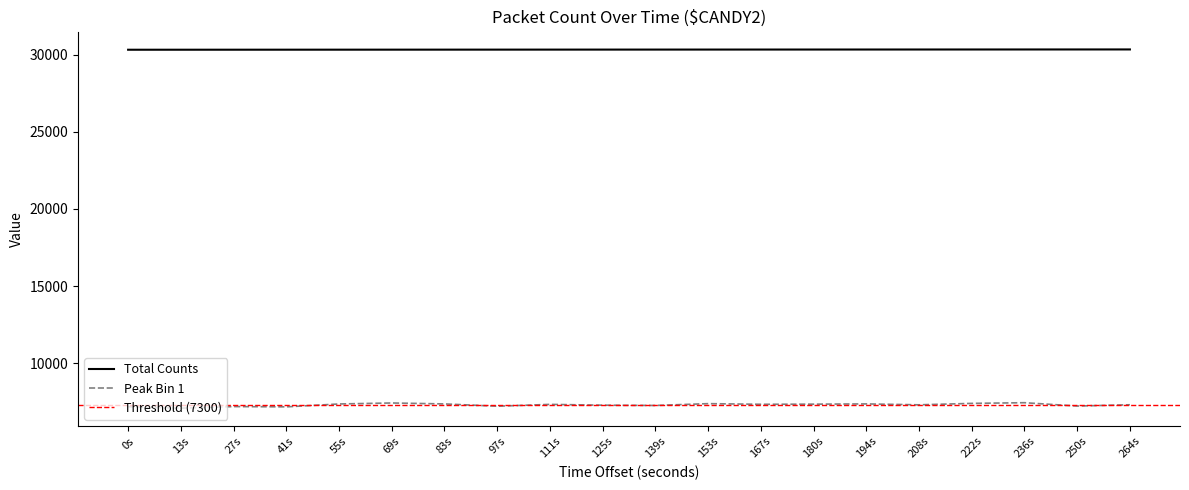

What is the lowest value of the Peak Bin 1 series?

7084